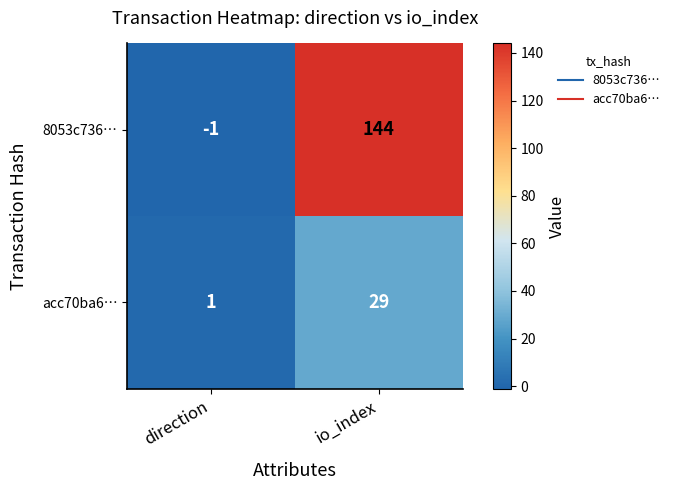

Between direction and io_index, which series saw the biggest shift?

8053c736…